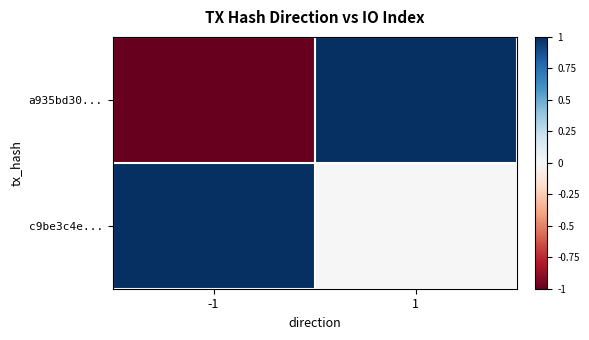

How many data points does each series have?

2